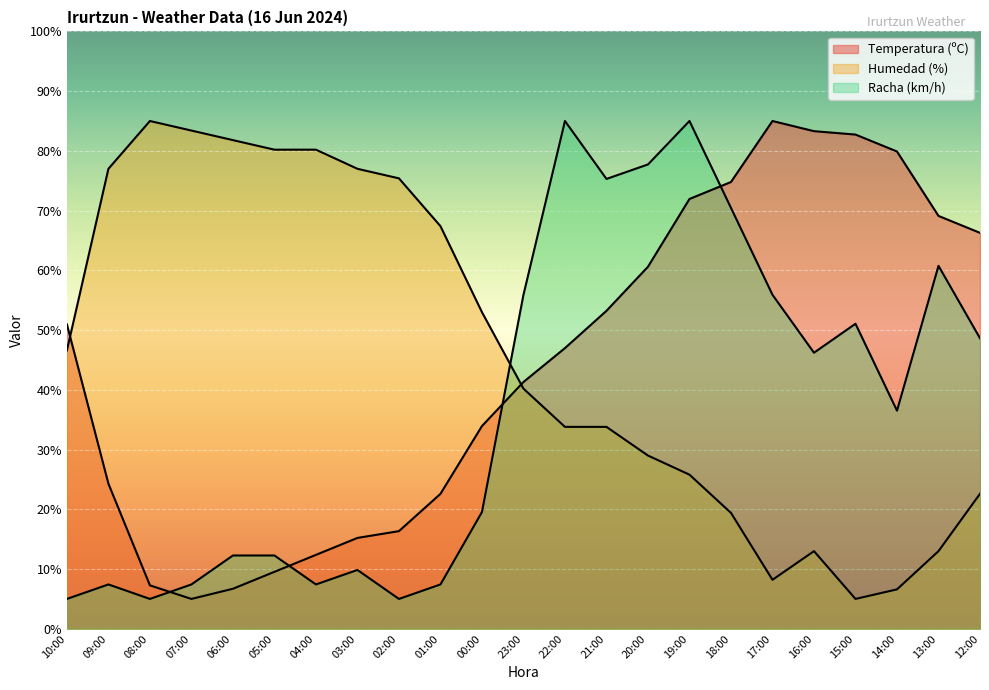

Between 23:00 and 13:00, which series saw the biggest shift?

Temperatura (ºC)